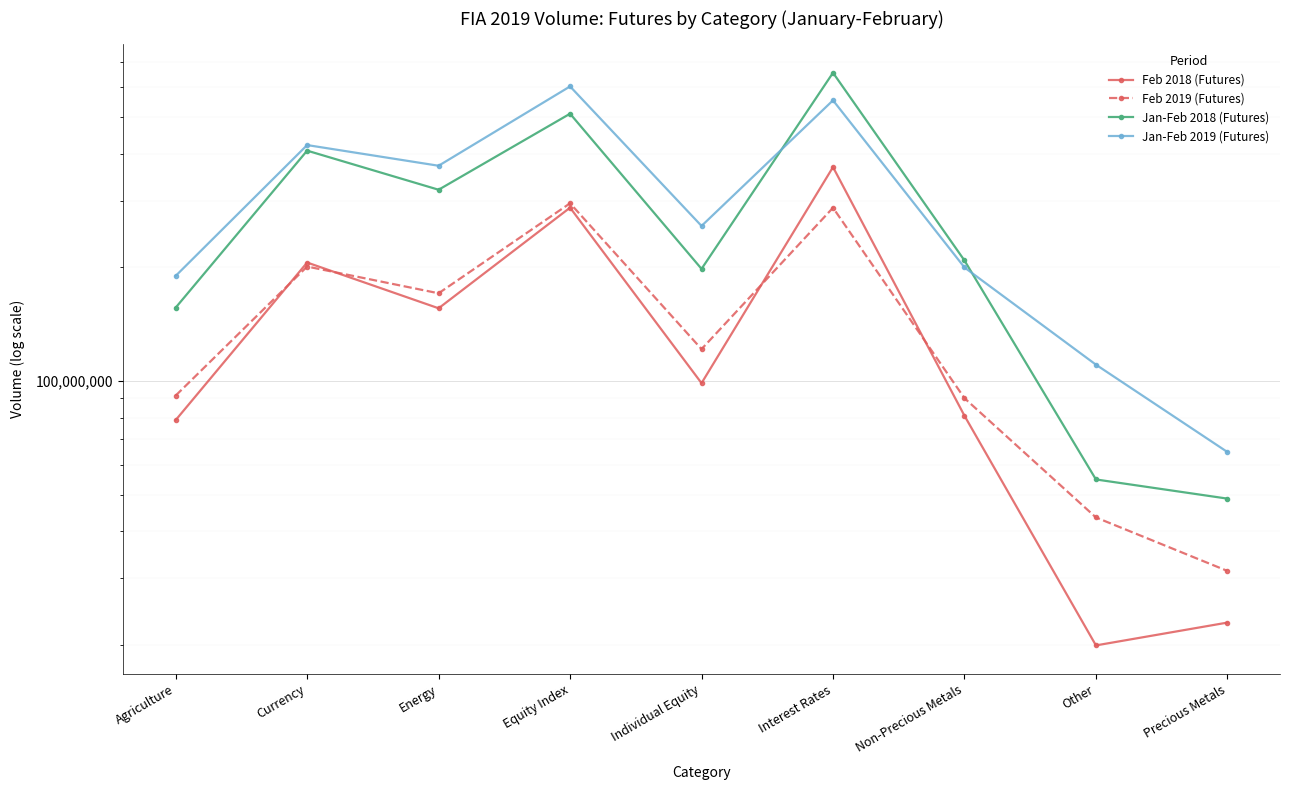

What is the difference between the maximum and second lowest values in the Jan-Feb 2018 (Futures) series?

601252439